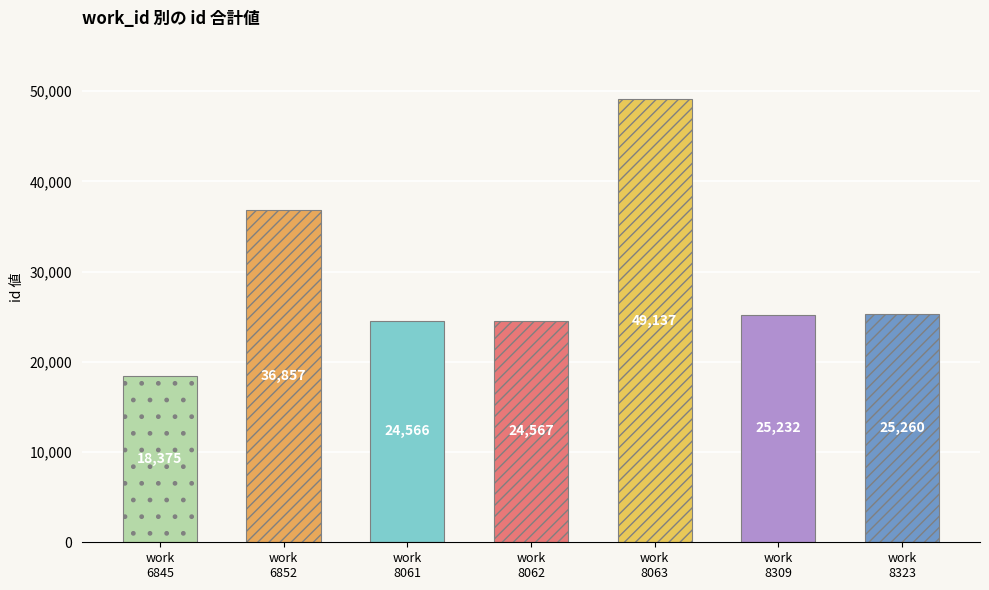

Are the bars grouped side by side (vs. stacked)?

No